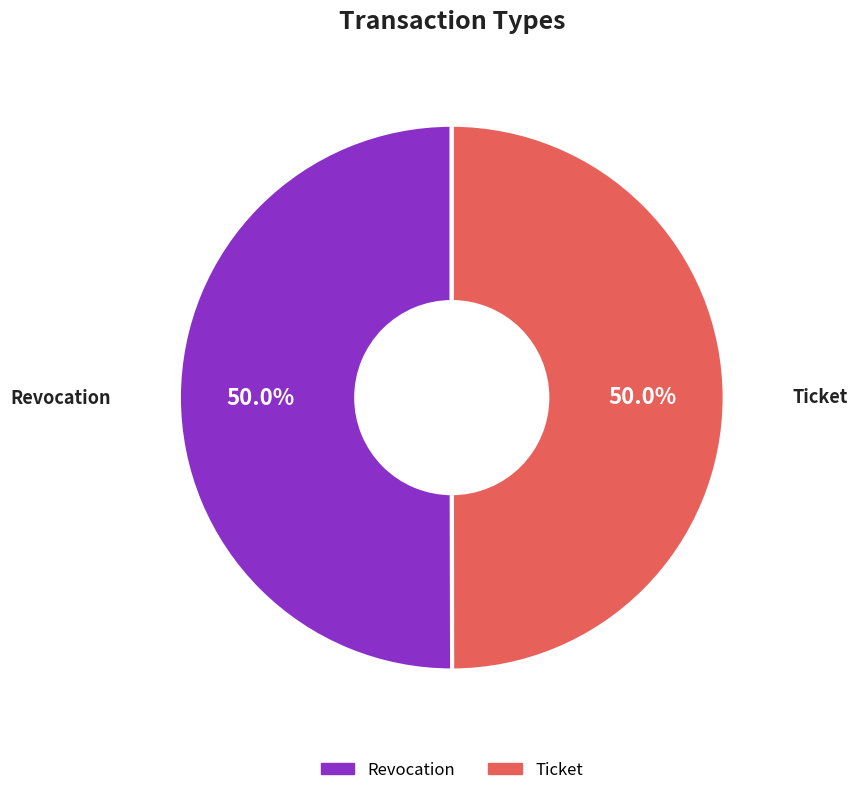

What is the ratio of the value at Ticket to the value at Revocation?

1.0